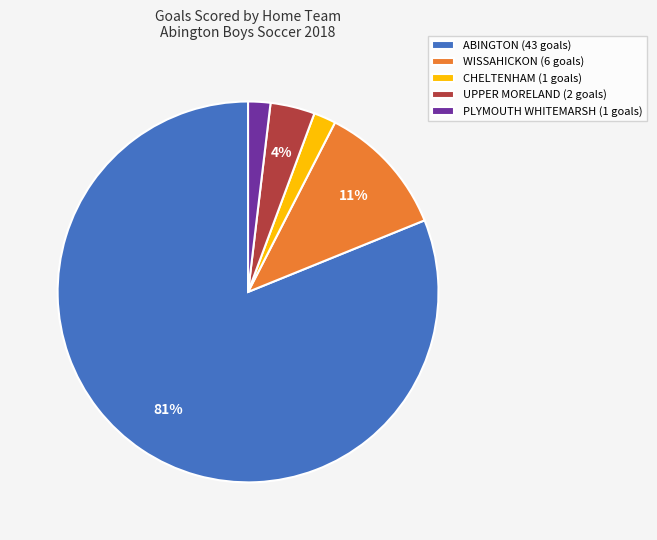

To the nearest percent, what is the difference between the largest and smallest slice percentages?

79%